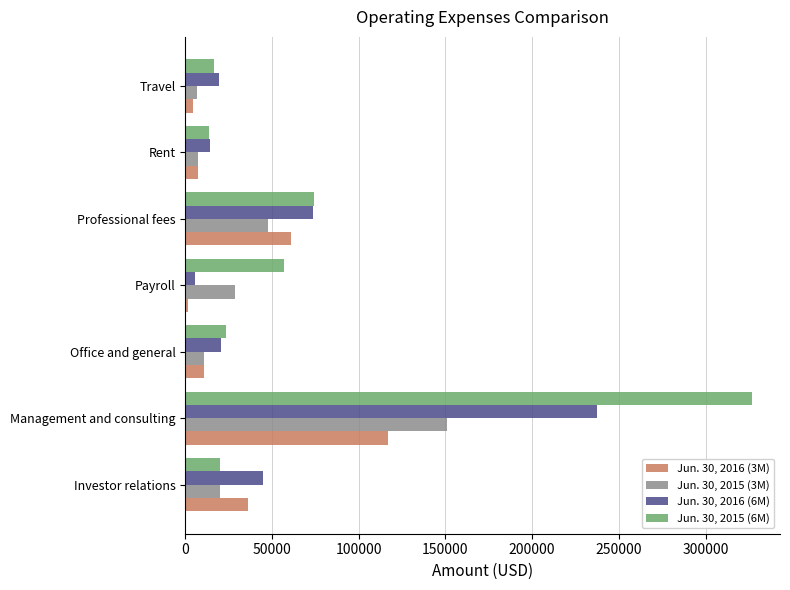

How many data points in Jun. 30, 2015 (3M) are less than 20000?

3